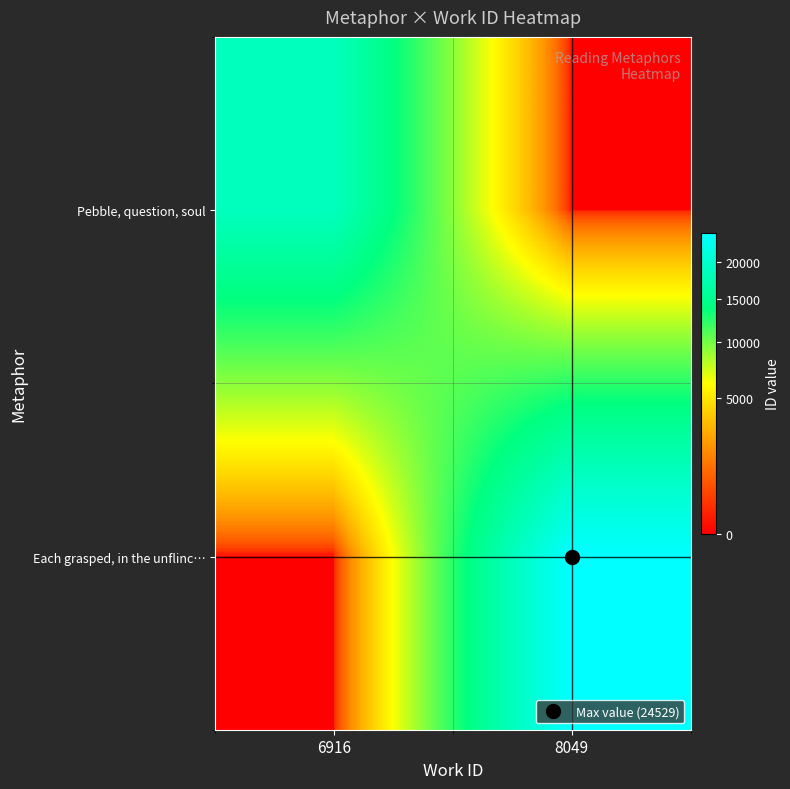

How many distinct data groups are displayed?

2